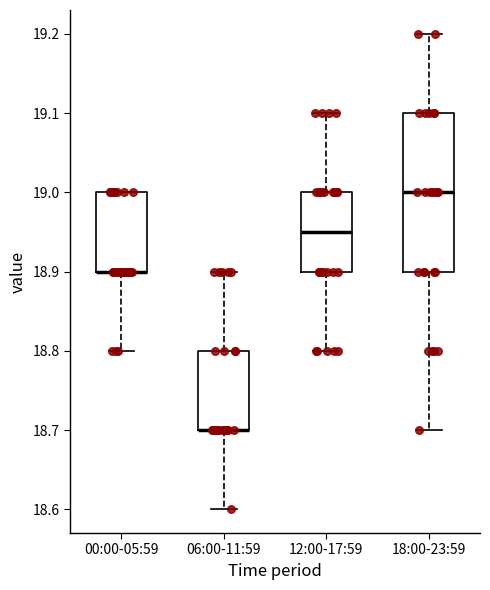

Comparing the boxes themselves (not the whiskers), which one is the tallest?

18:00-23:59